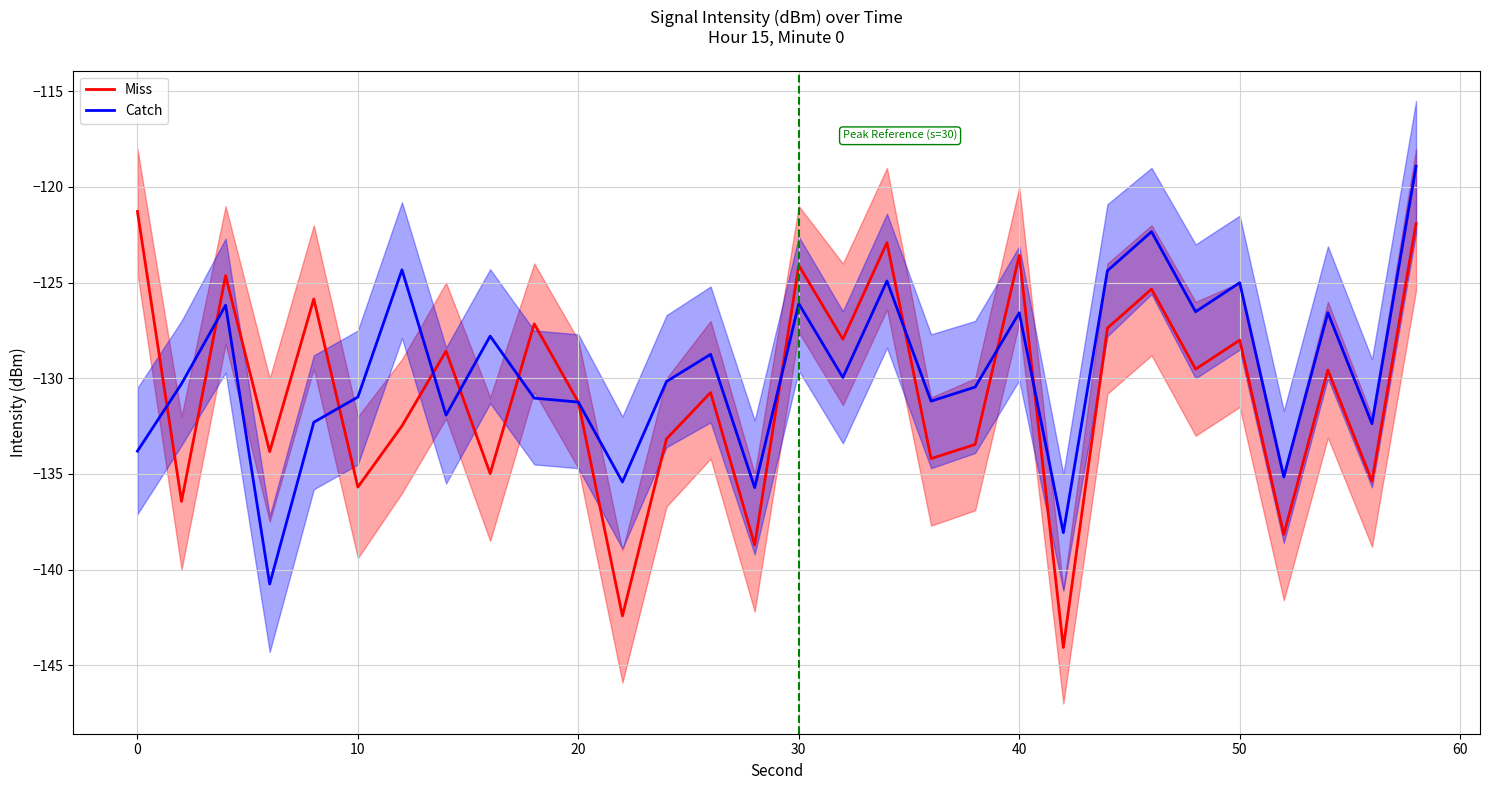

What are all the series names shown in the legend?

Miss, Catch